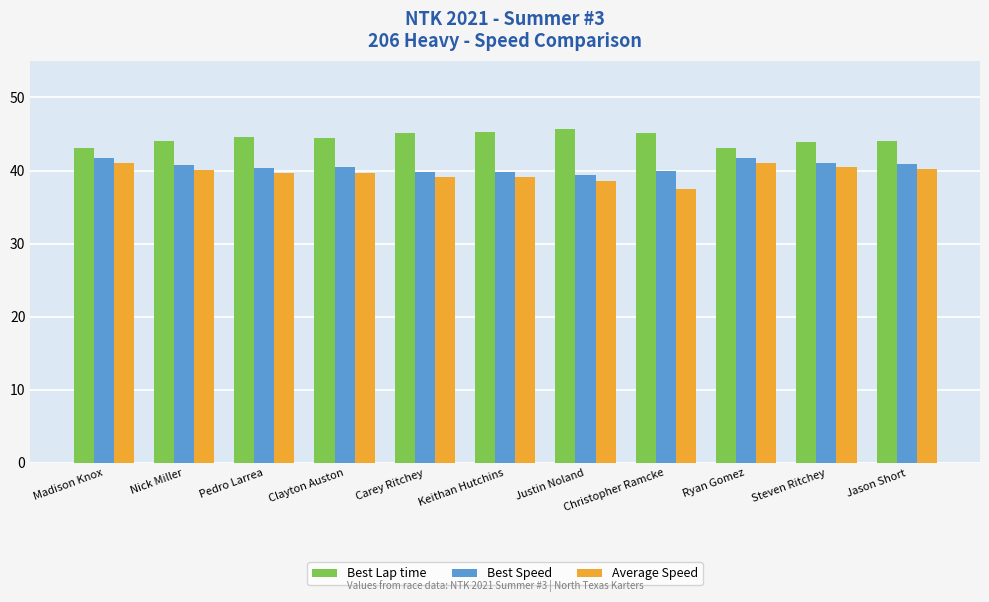

What is the minimum value for Average Speed?

37.5